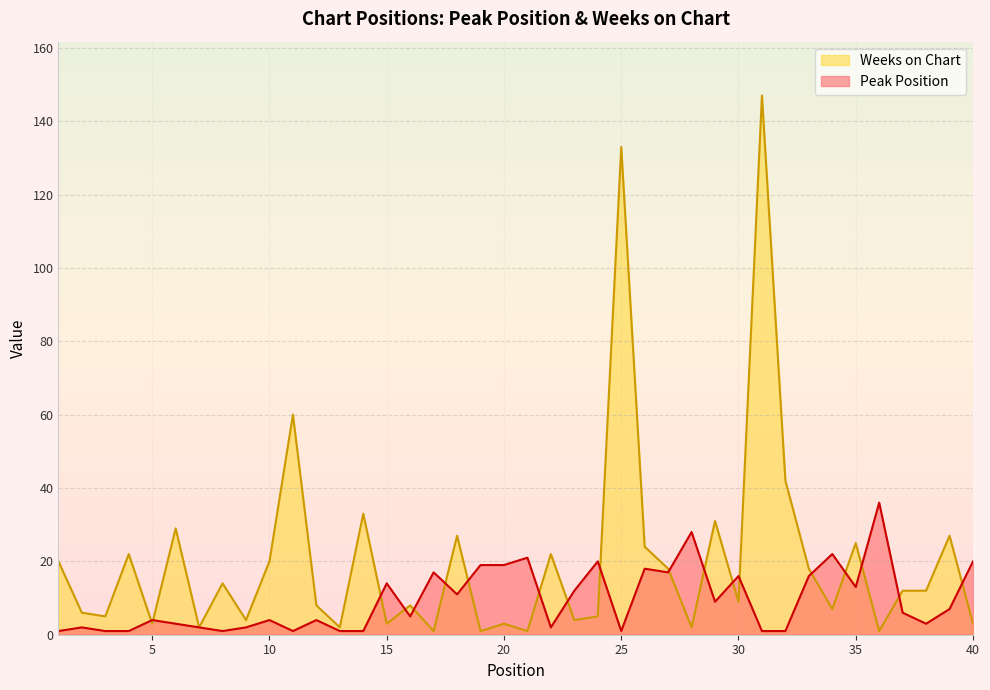

True or false: Peak Position and Weeks on Chart intersect in this chart.

True